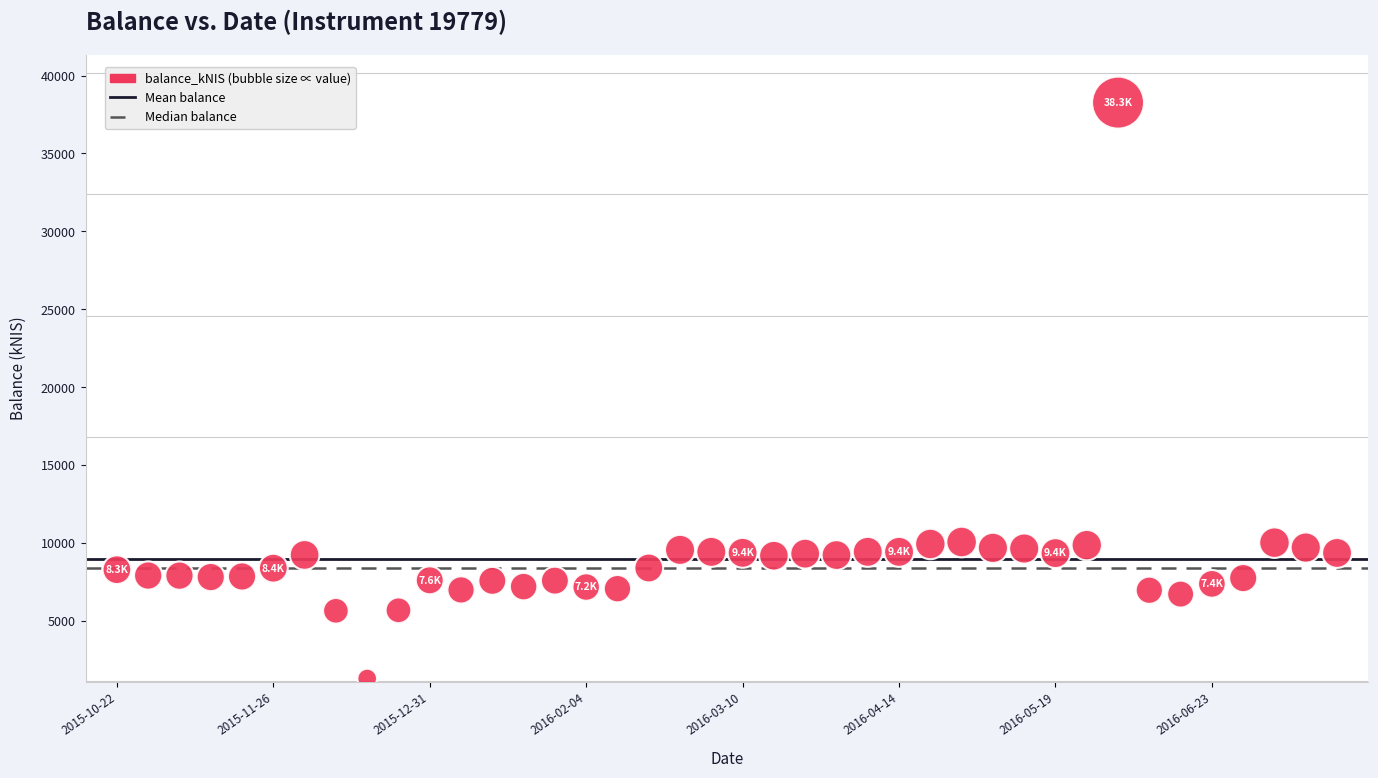

What is the range of Y values (max minus min)?

36957.4